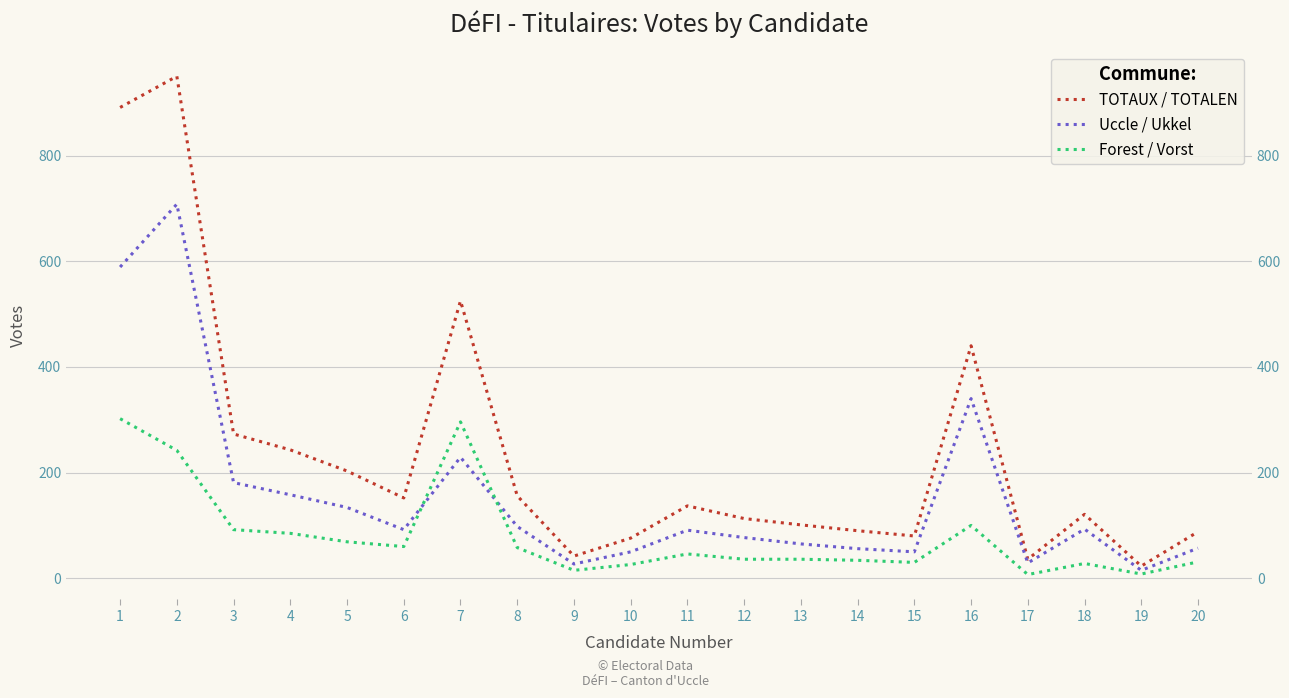

How many lines are shown in the chart?

3